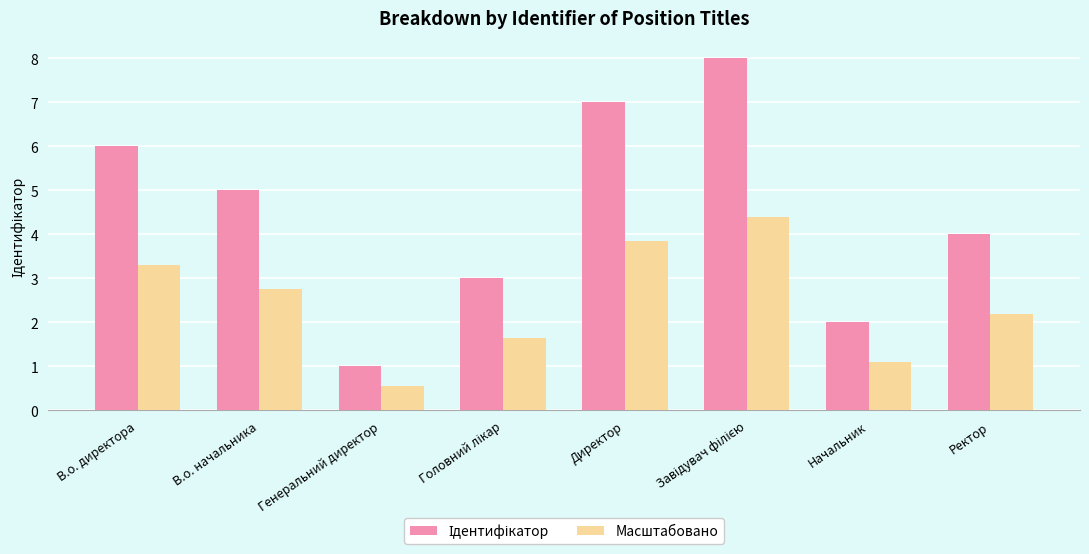

What is the total value across all series at Начальник?

3.1